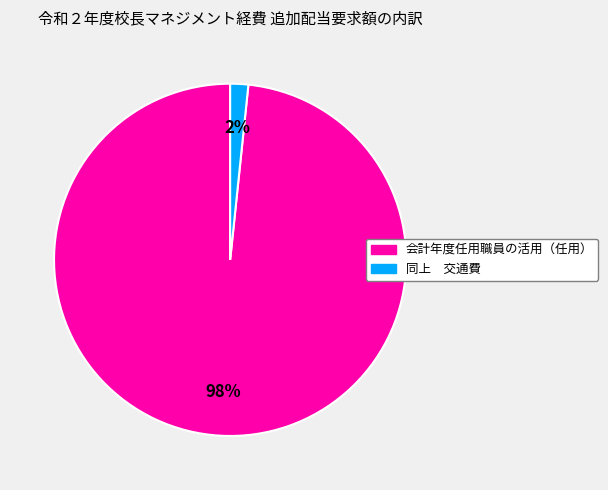

To the nearest percent, what is the average slice percentage?

50%